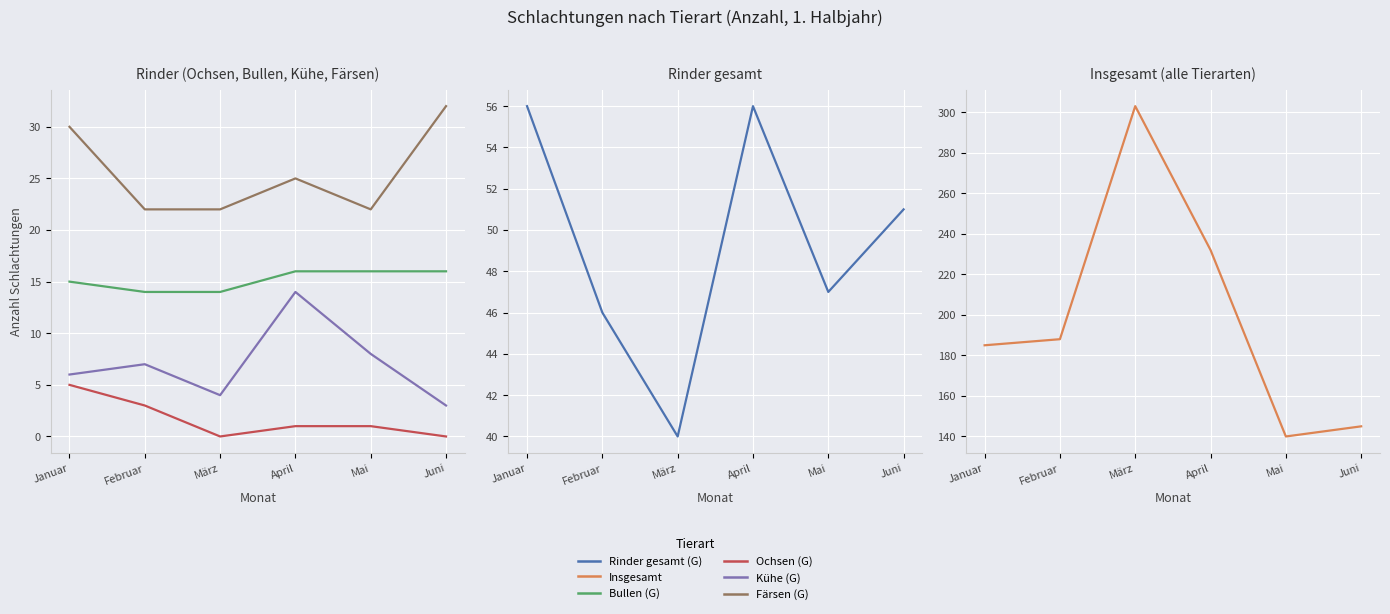

At which category is the sum across all series the highest?

März